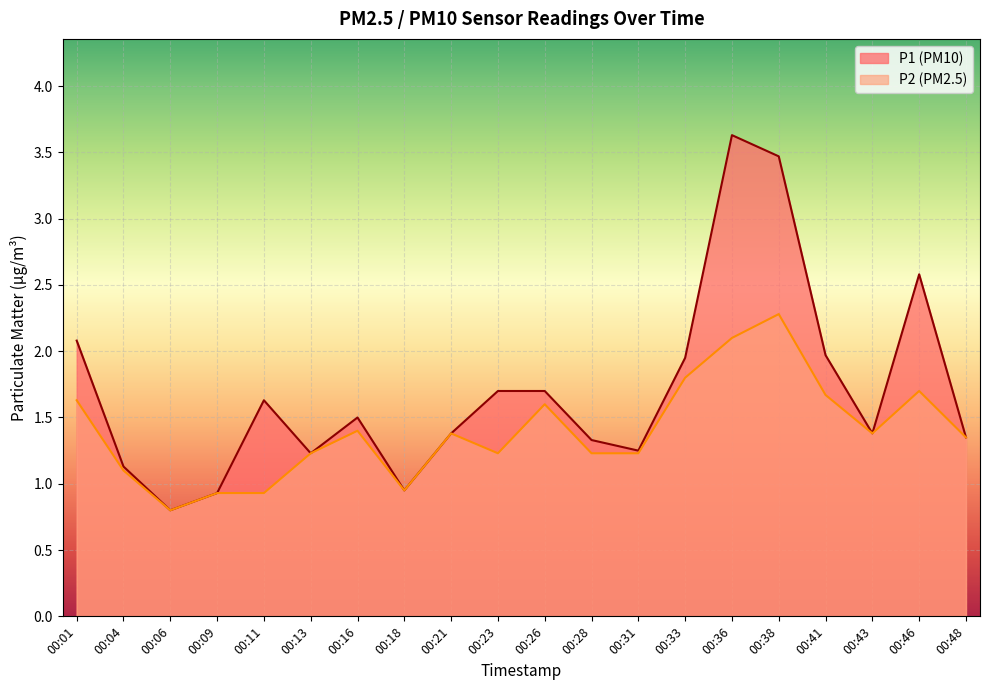

Does the chart display data point markers on the line(s)?

No